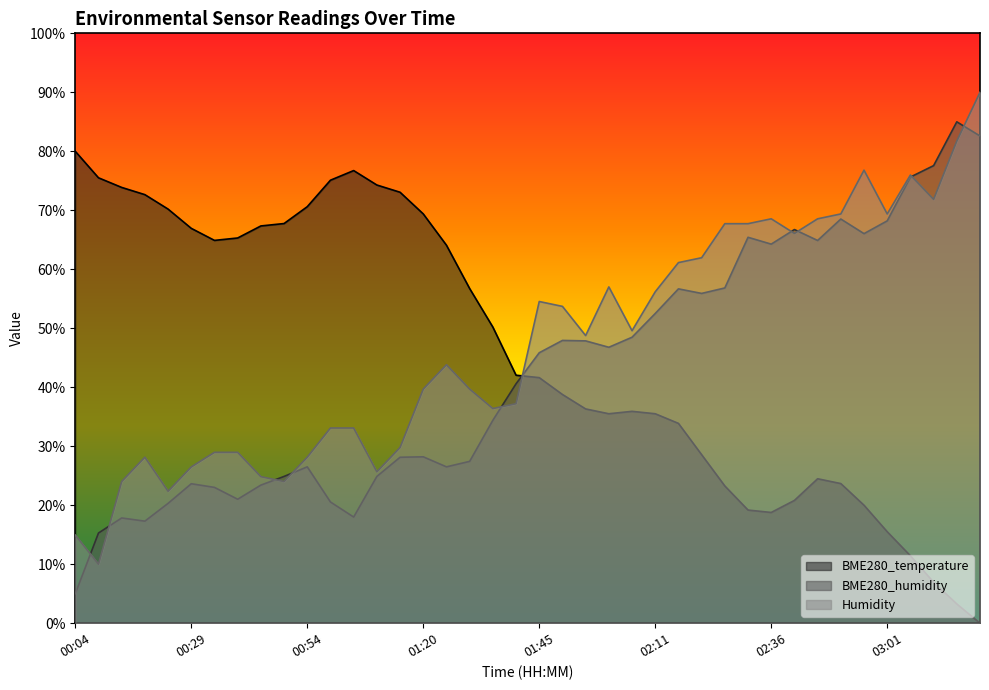

What is the label of the 9th point from the right?

02:41